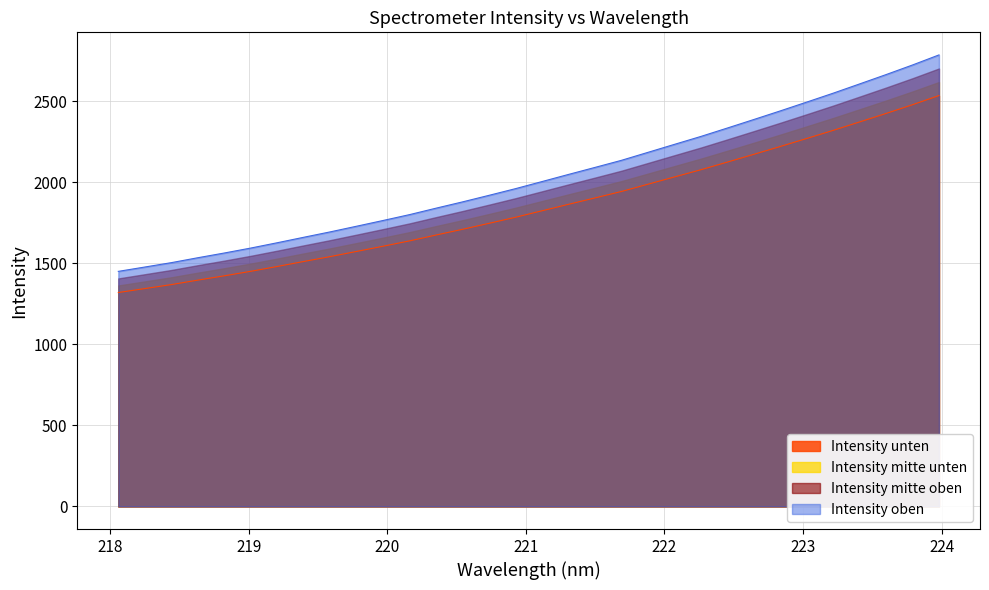

What is the sum of all values?

65005.1